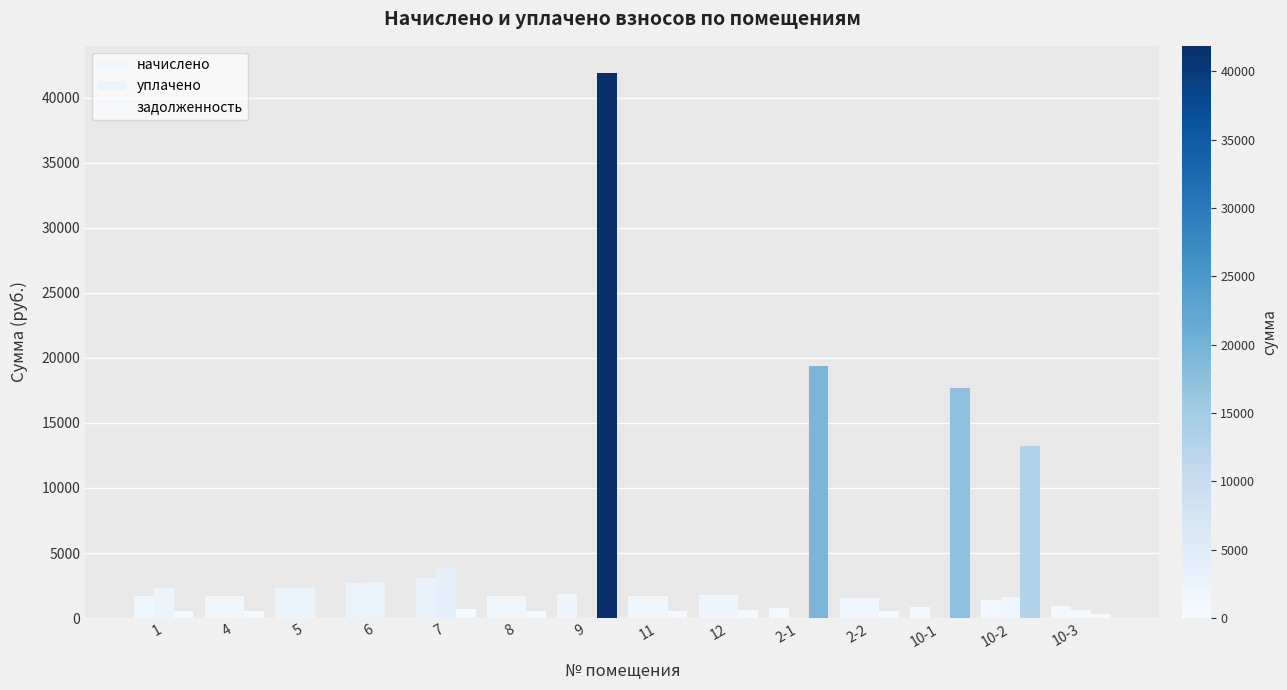

How many values in the начислено series exceed 1704?

7